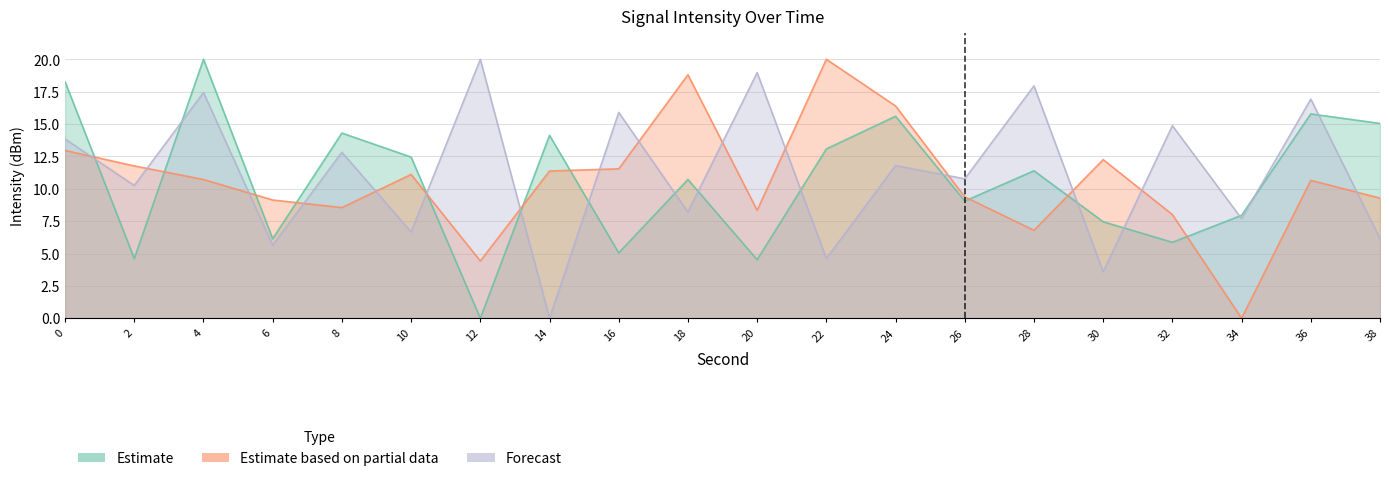

What are all the series names shown in the legend?

Estimate, Estimate based on partial data, Forecast